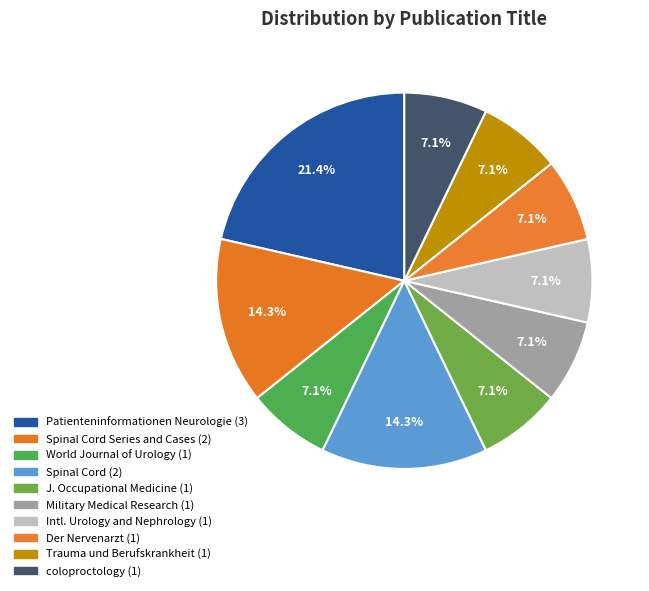

How many segments does this pie chart have?

10